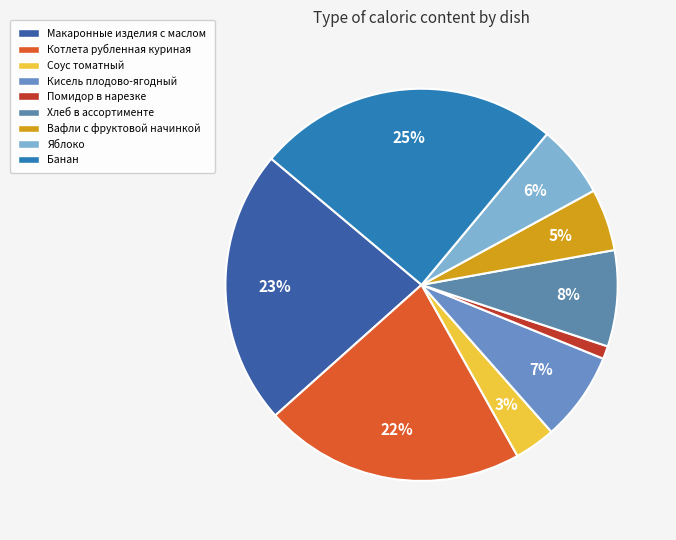

Between Котлета рубленная куриная and Макаронные изделия с маслом, which is larger?

Макаронные изделия с маслом